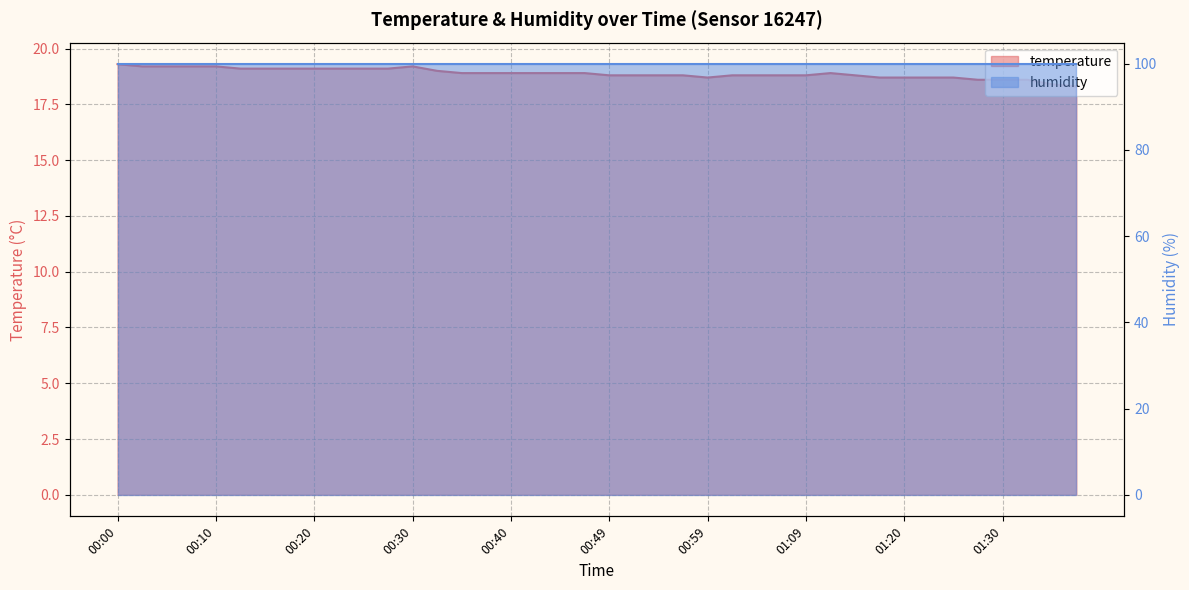

How many data points does each series have?

40